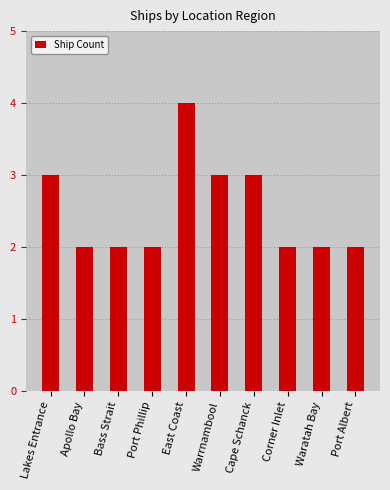

How many values are between 2 and 3?

9